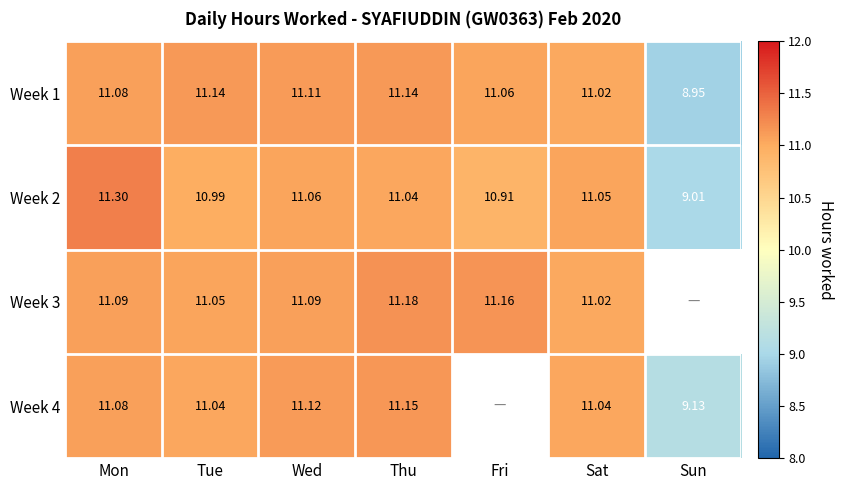

Where does the Week 2 series first go above 11?

Mon